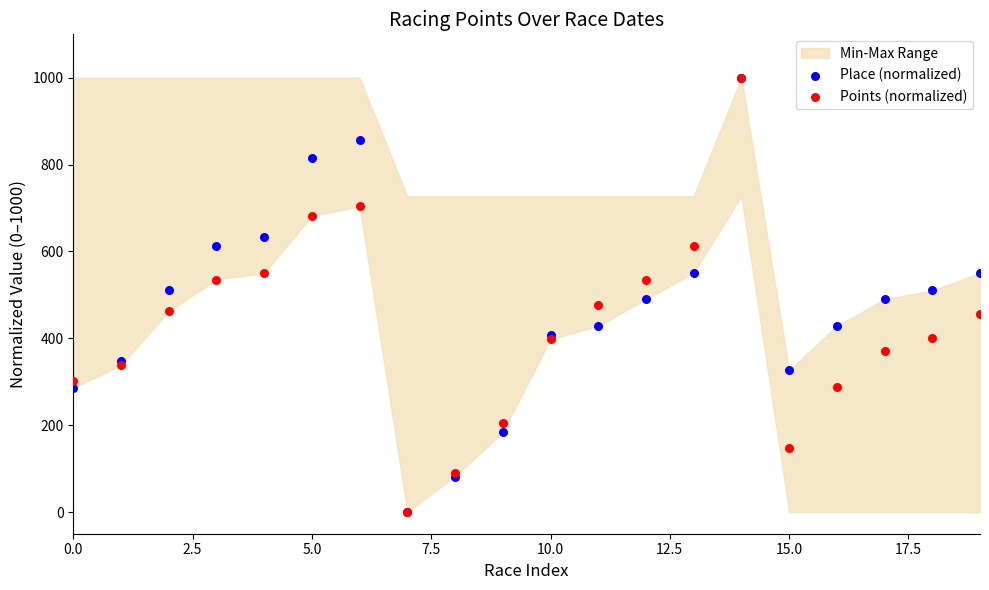

Which series reaches the maximum Y coordinate?

Place (normalized)